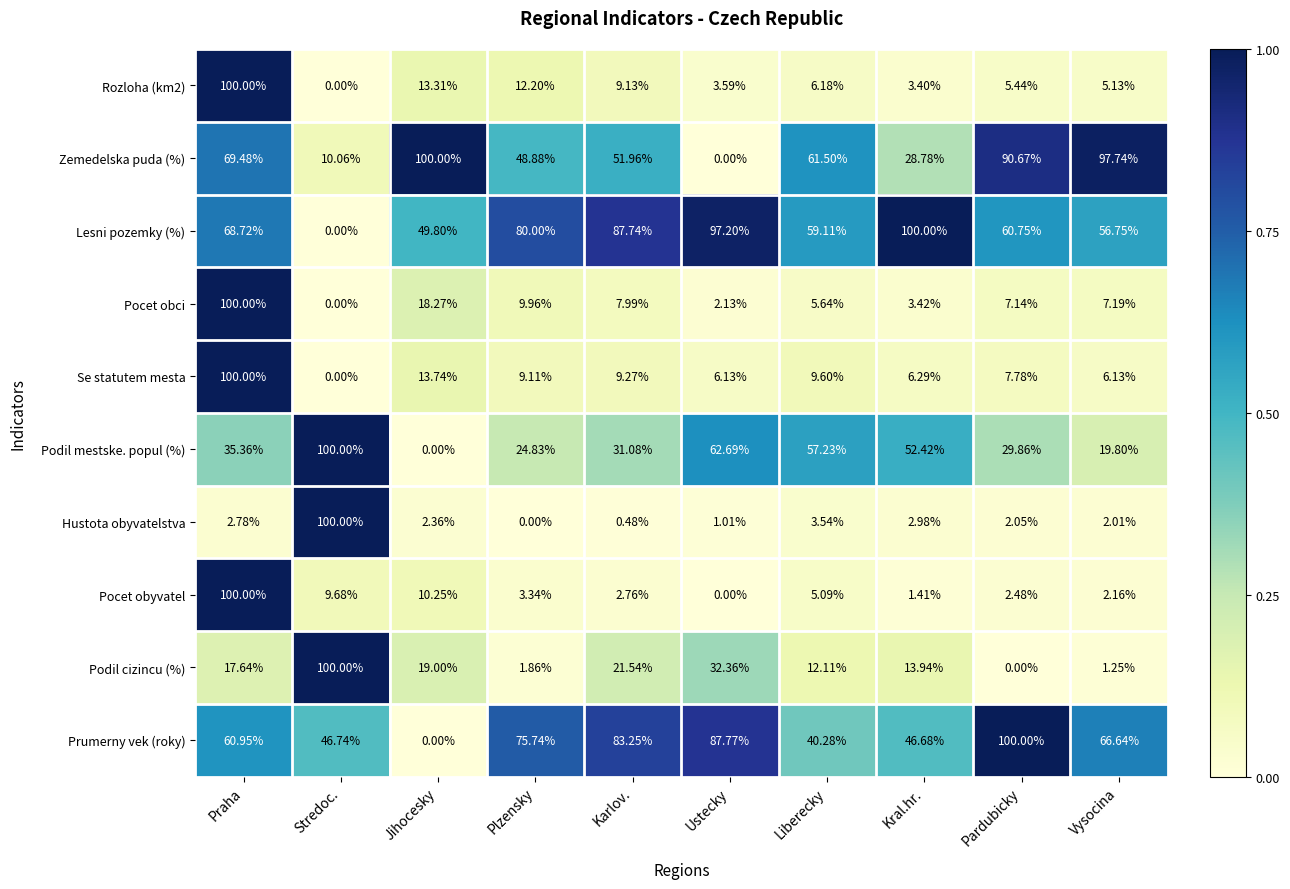

At which label does Podil mestske. popul (%) reach its minimum?

Jihocesky